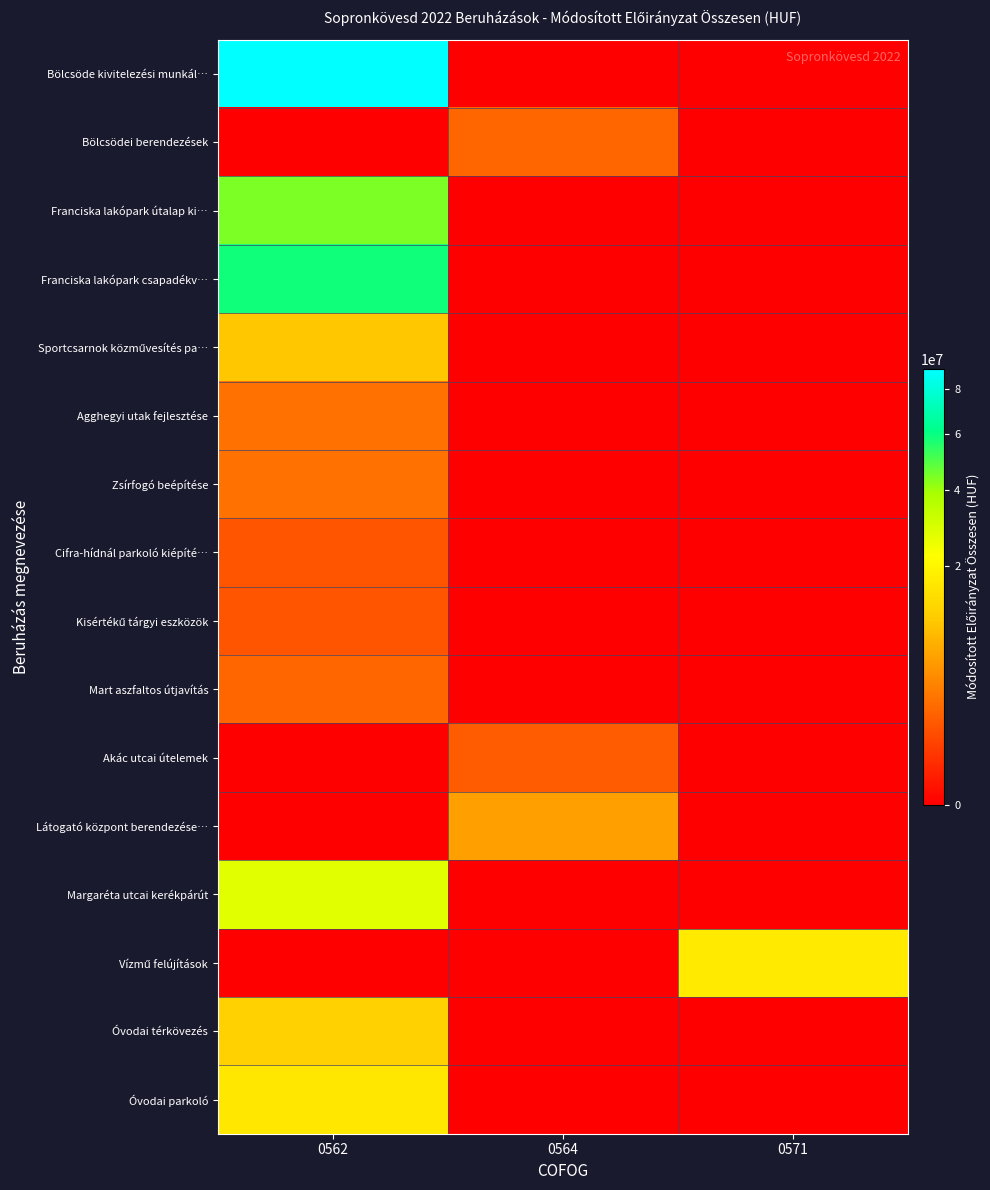

Rank the series by their maximum value, from lowest to highest.

Kisértékű tárgyi eszközök, Cifra-hídnál parkoló kiépíté…, Akác utcai útelemek, Bölcsödei berendezések, Mart aszfaltos útjavítás, Agghegyi utak fejlesztése, Zsírfogó beépítése, Látogató központ berendezése…, Sportcsarnok közművesítés pa…, Óvodai térkövezés, Óvodai parkoló, Vízmű felújítások, Margaréta utcai kerékpárút, Franciska lakópark útalap ki…, Franciska lakópark csapadékv…, Bölcsöde kivitelezési munkál…